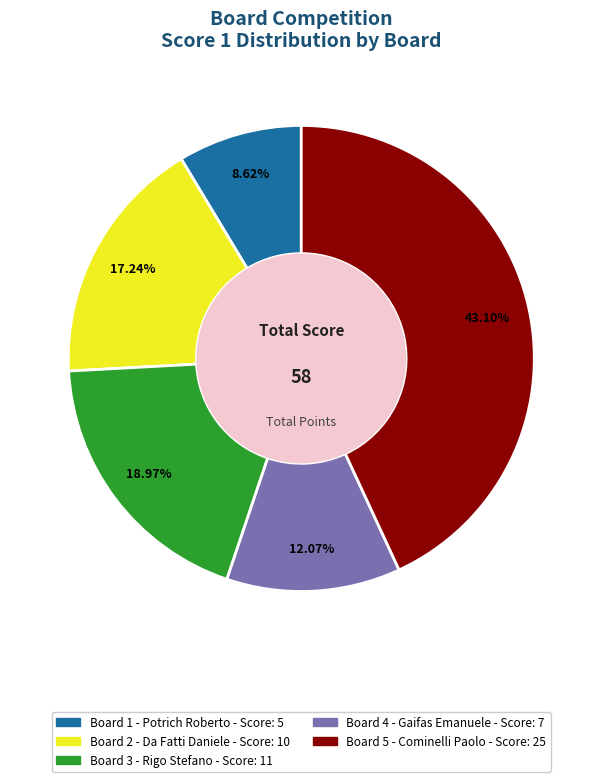

To the nearest percent, what percentage of the pie is Board 4 - Gaifas Emanuele?

12%